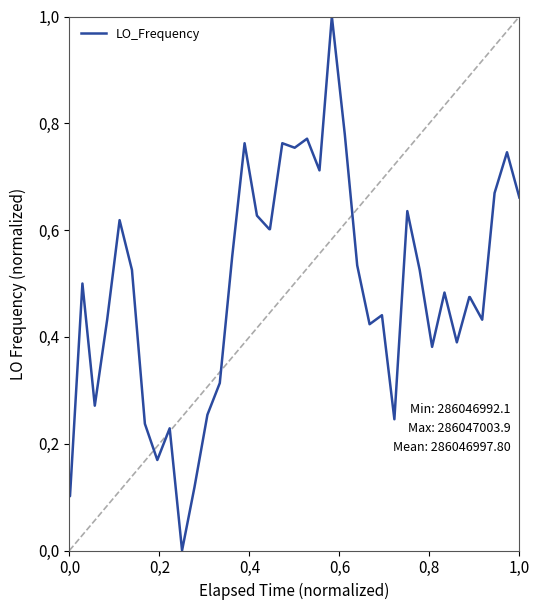

Is this an area chart (filled region under the line)?

No